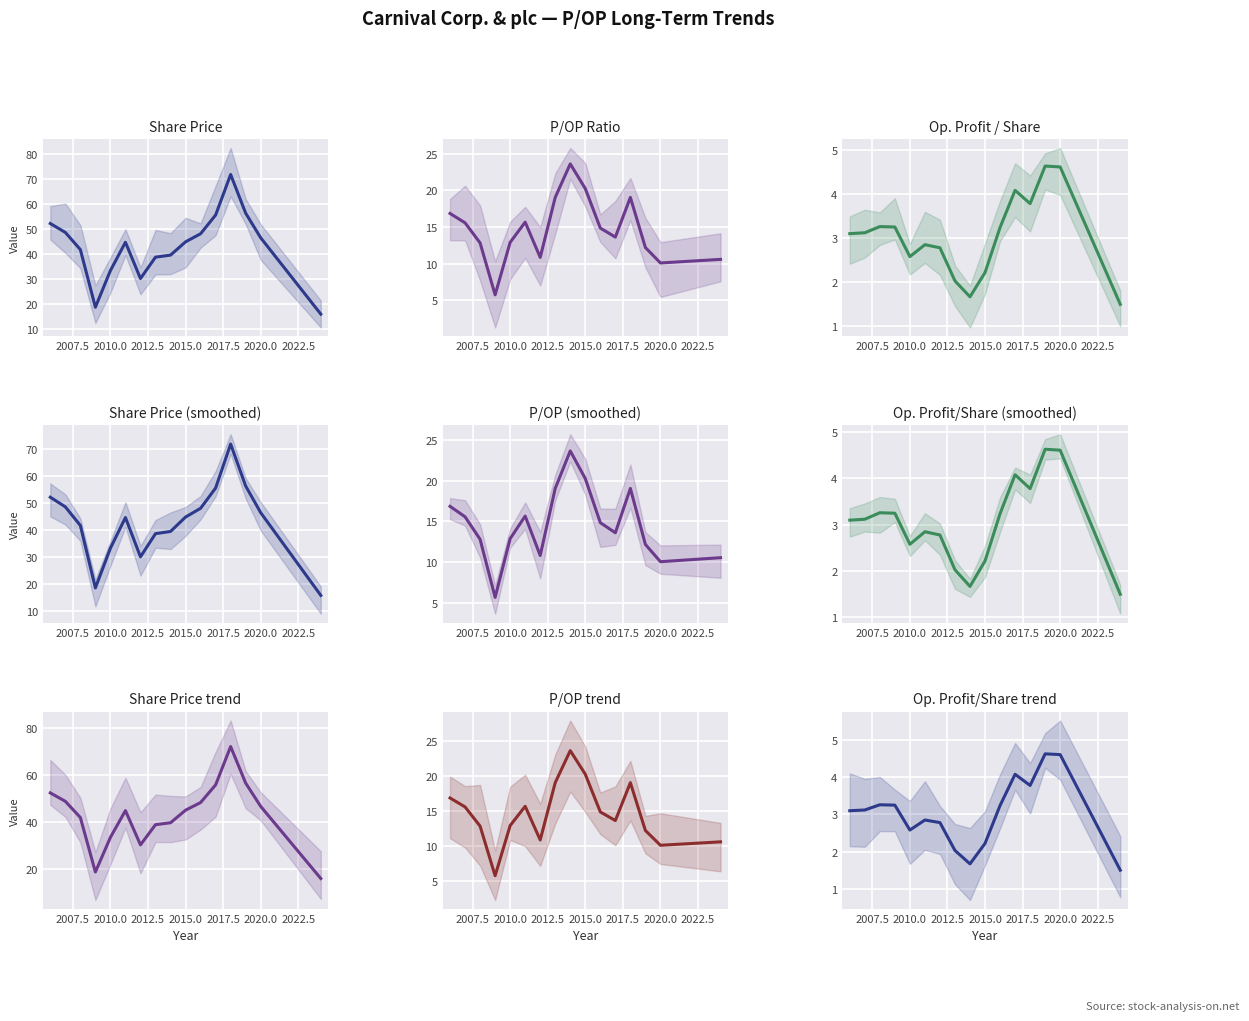

At which label does P/OP reach its minimum?

2009